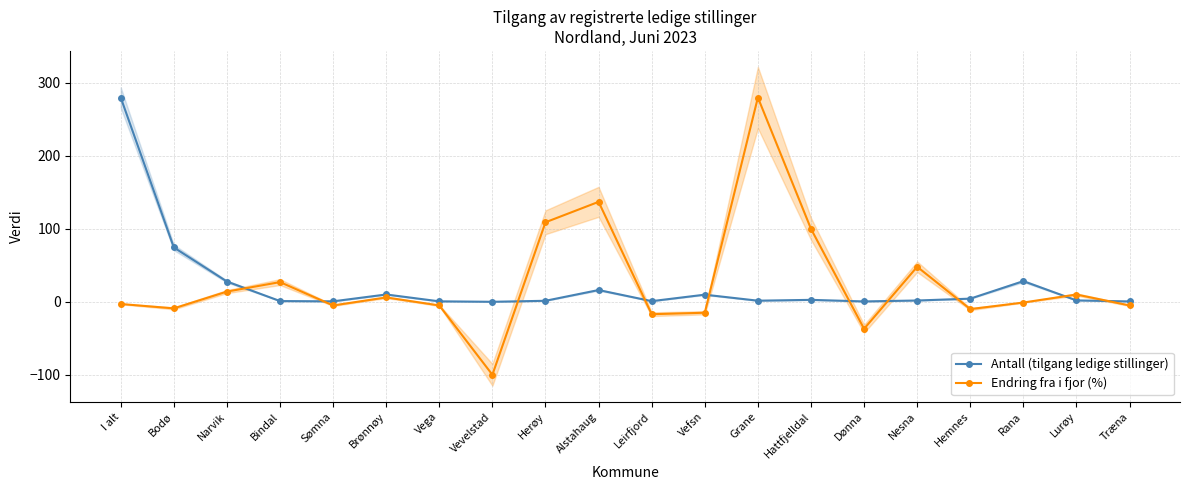

Which series has the largest total across all categories?

Endring fra i fjor (%)